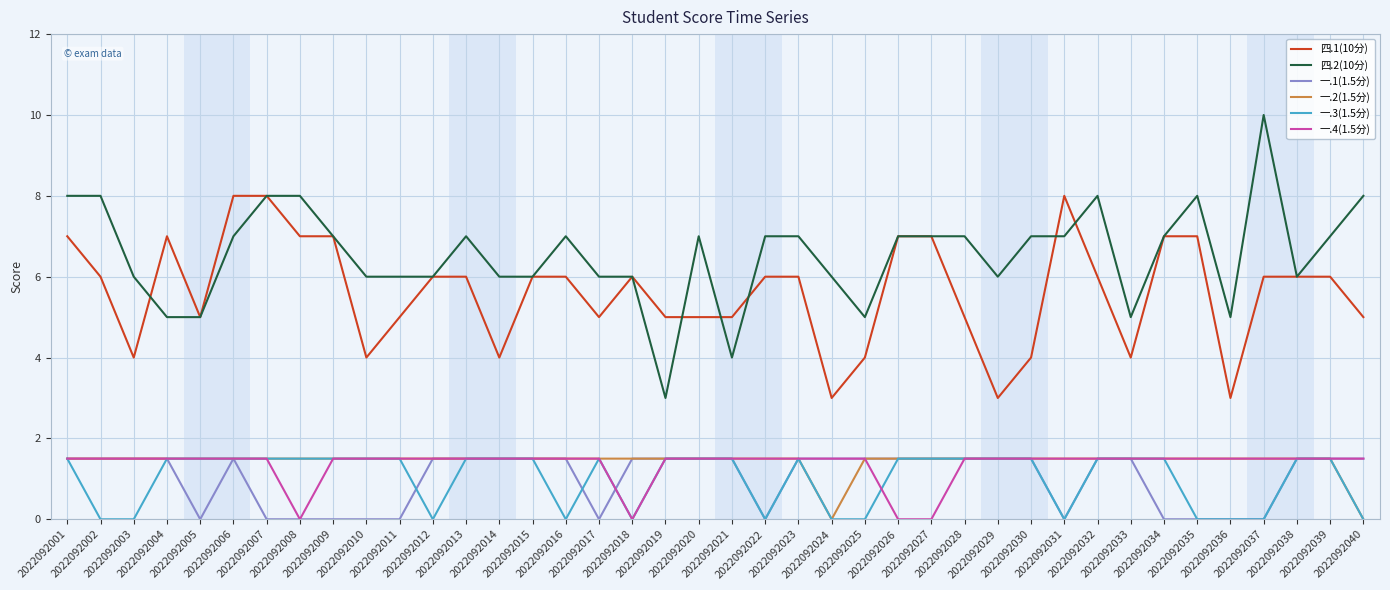

Which series has the largest total across all categories?

四.2(10分)